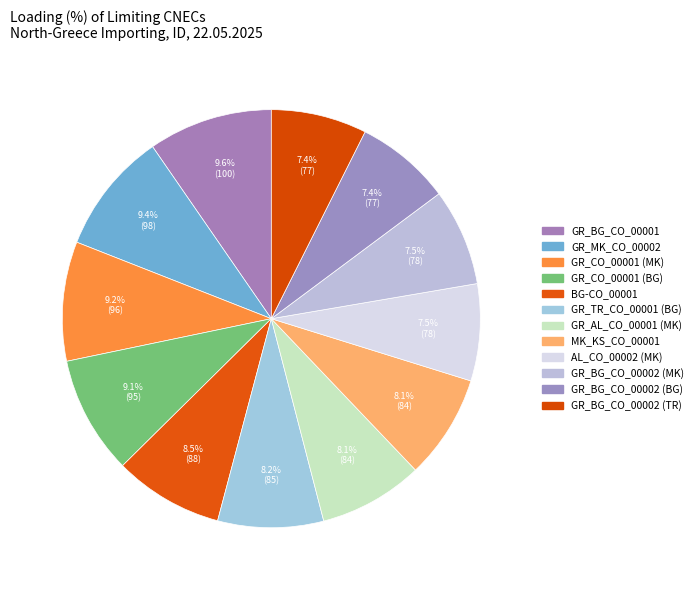

How many segments does this pie chart have?

12